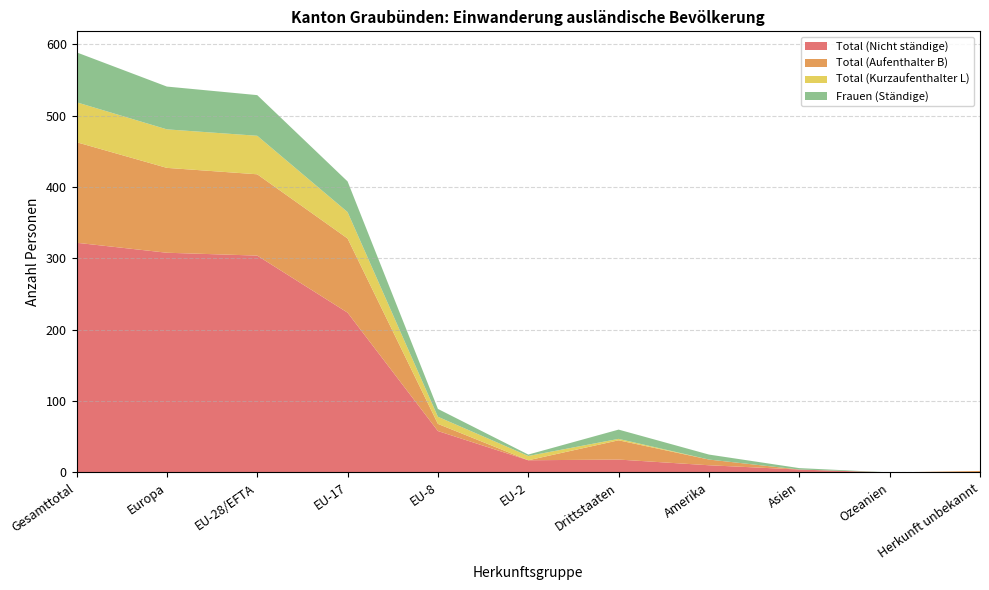

Reading left to right, extract all data points from this chart.

Total (Nicht ständige): Gesamttotal=322	Europa=308	EU-28/EFTA=304	EU-17=224	EU-8=58	EU-2=17	Drittstaaten=18	Amerika=10	Asien=4	Ozeanien=0	Herkunft unbekannt=0
Total (Aufenthalter B): Gesamttotal=141	Europa=119	EU-28/EFTA=114	EU-17=104	EU-8=10	EU-2=0	Drittstaaten=27	Amerika=8	Asien=0	Ozeanien=0	Herkunft unbekannt=2
Total (Kurzaufenthalter L): Gesamttotal=56	Europa=54	EU-28/EFTA=54	EU-17=37	EU-8=10	EU-2=6	Drittstaaten=2	Amerika=0	Asien=0	Ozeanien=0	Herkunft unbekannt=0
Frauen (Ständige): Gesamttotal=70	Europa=60	EU-28/EFTA=57	EU-17=43	EU-8=11	EU-2=2	Drittstaaten=13	Amerika=7	Asien=2	Ozeanien=0	Herkunft unbekannt=0